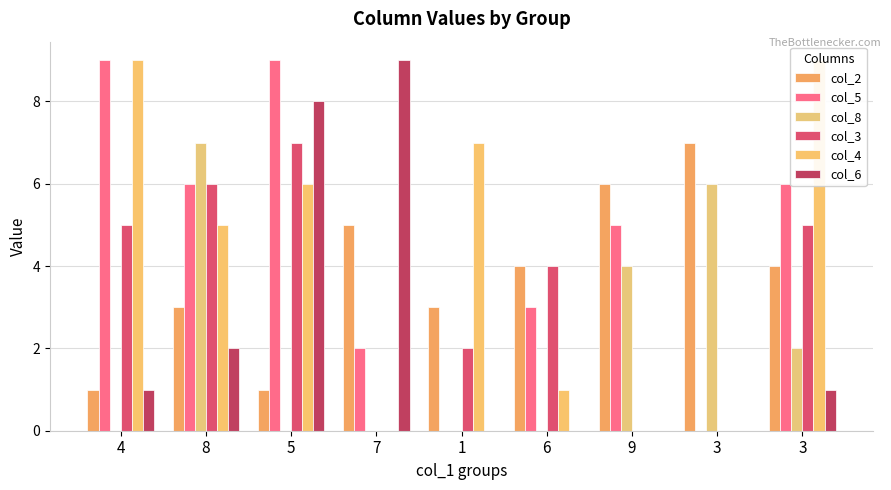

Between 8 and 3, which series saw the biggest shift?

col_5